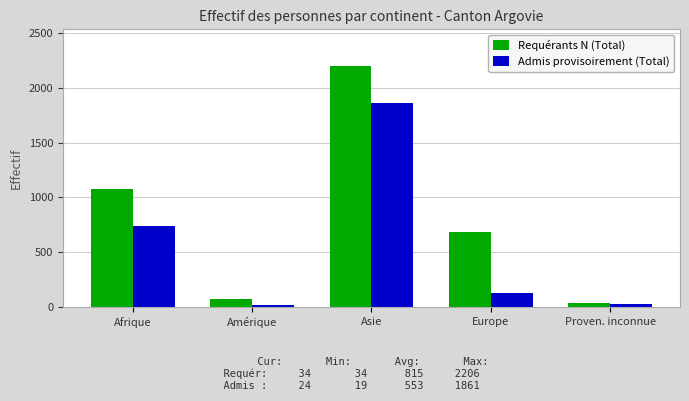

List the series in order of their overall mean, highest first.

Requérants N (Total), Admis provisoirement (Total)